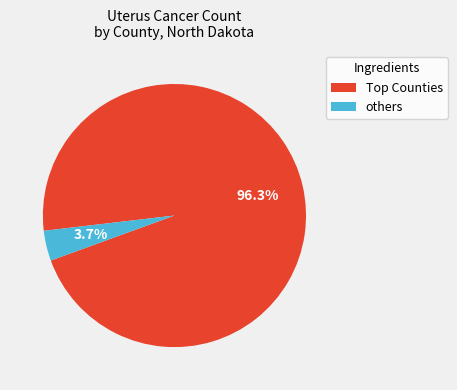

Is there any slice that represents more than half of the pie?

Yes